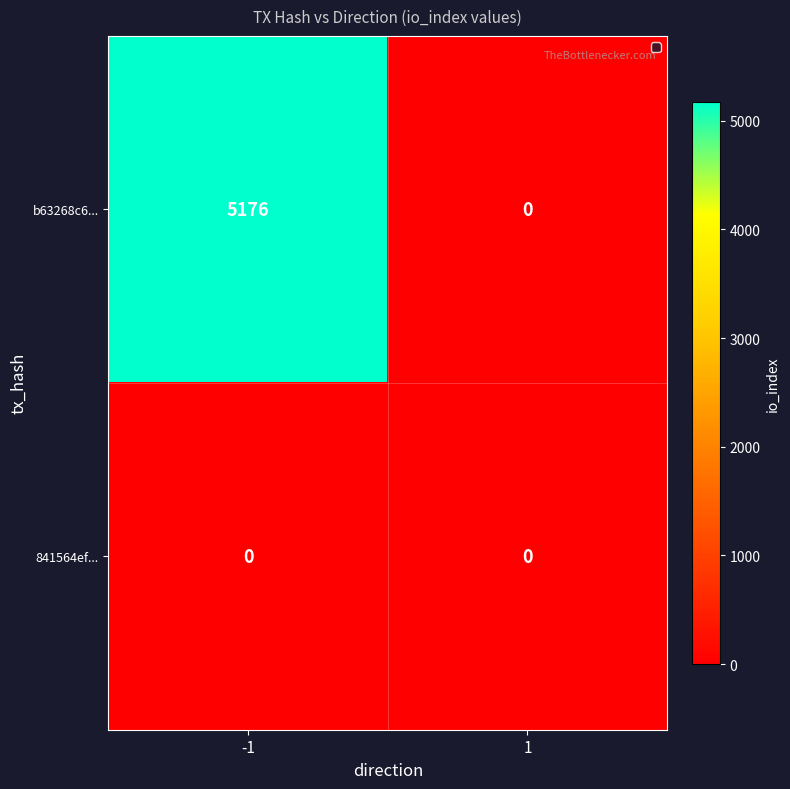

List the series in order of their overall mean, lowest first.

841564ef..., b63268c6...